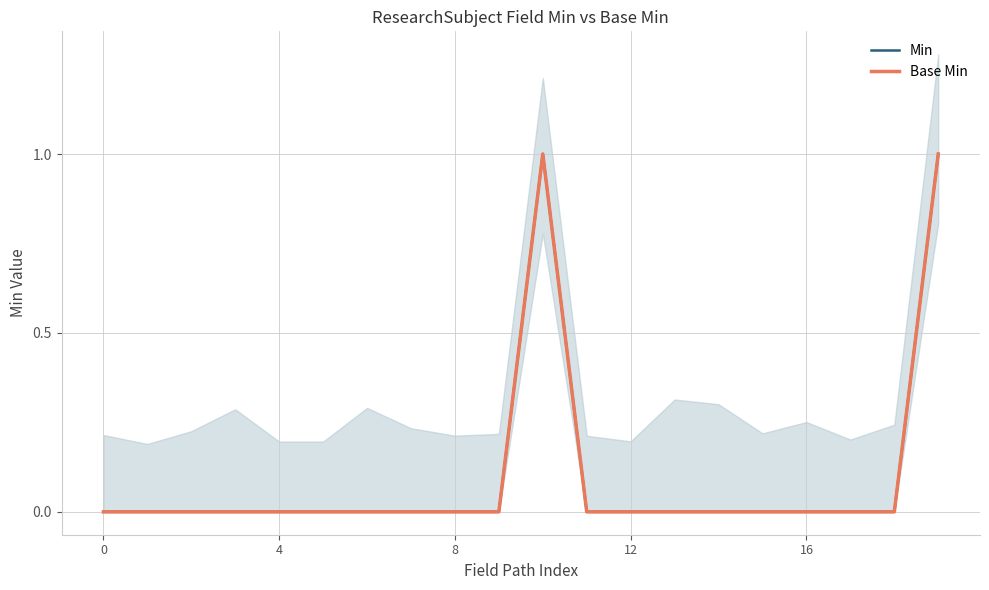

The Base Min series shows 0 at 9. True or false?

True